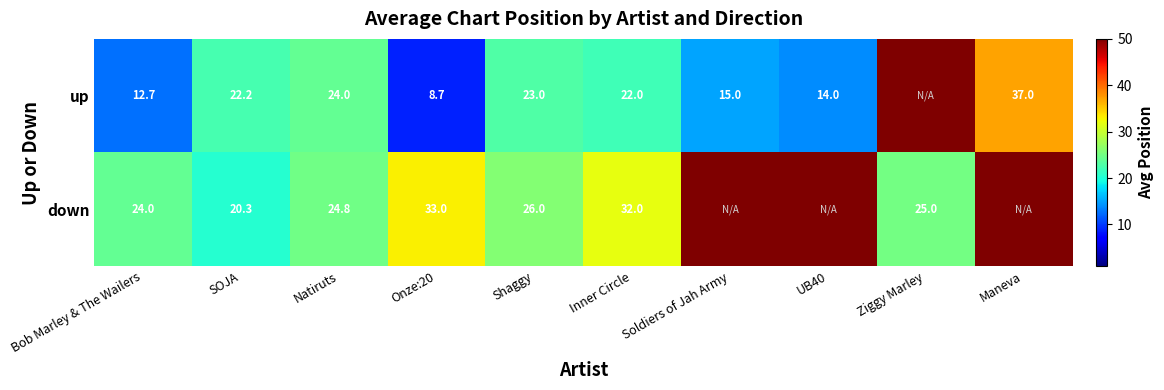

What is the difference between the highest and lowest values at Onze:20?

24.3